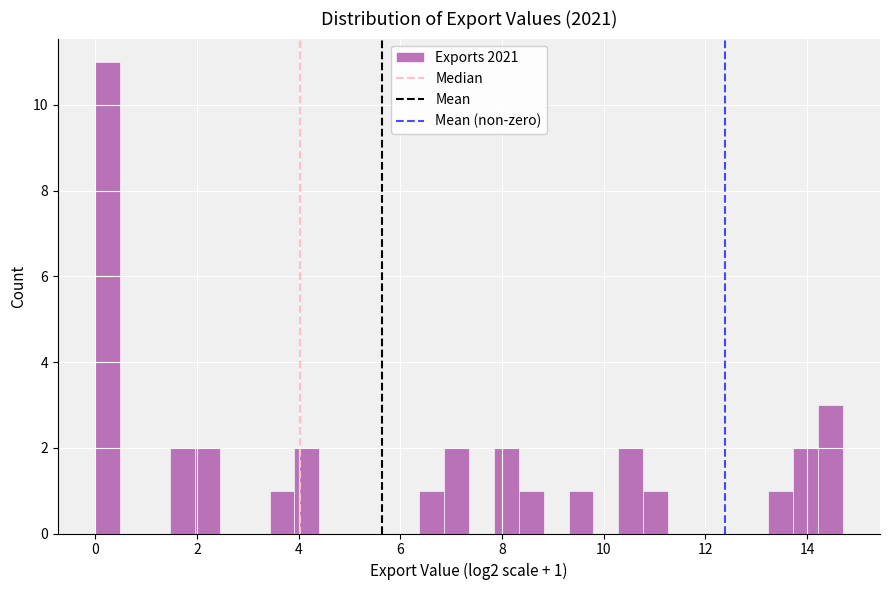

Around what value on the x-axis is the tallest bar? Give the approximate position of its centre, as read against the axis.

0.2